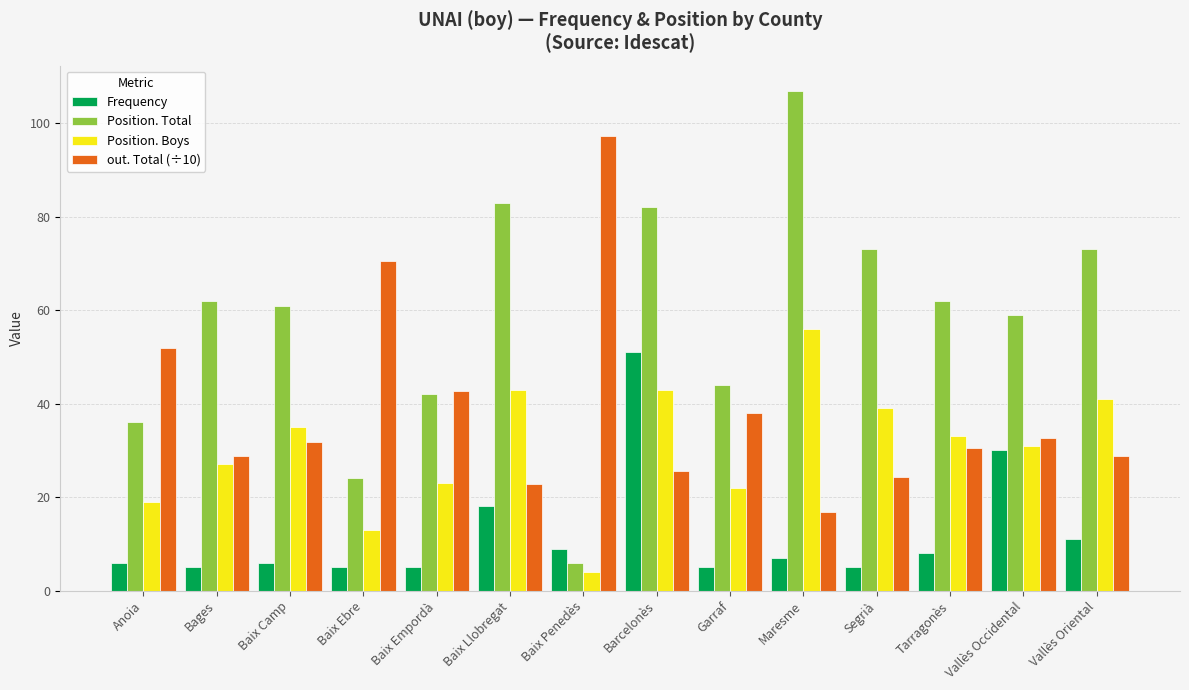

Which series has the largest total across all categories?

Position. Total